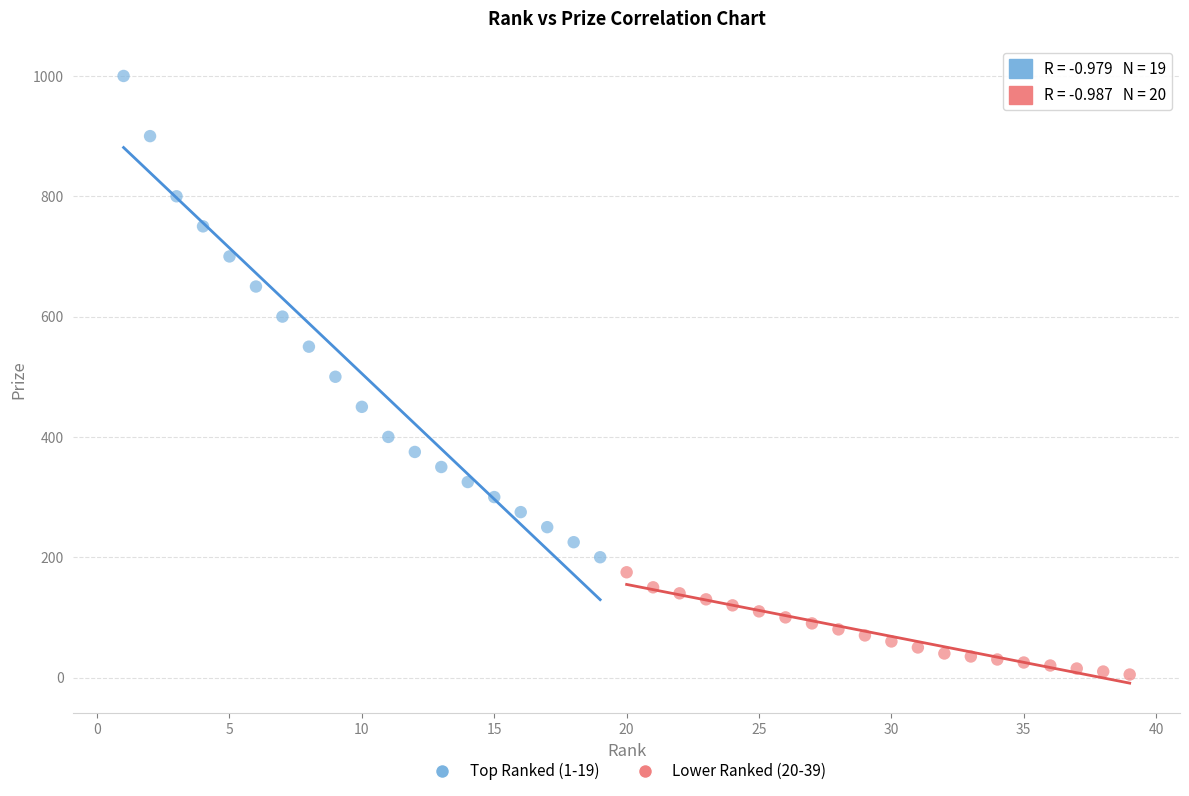

Which series reaches the minimum Y coordinate?

Lower Ranked (20-39)